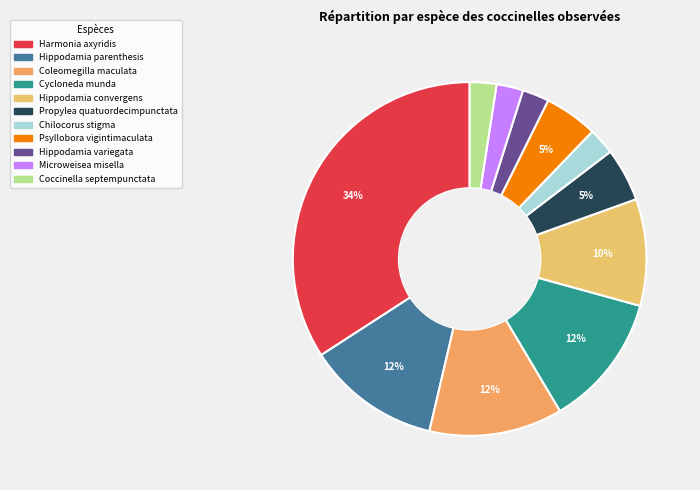

Is there a majority slice in this chart?

No